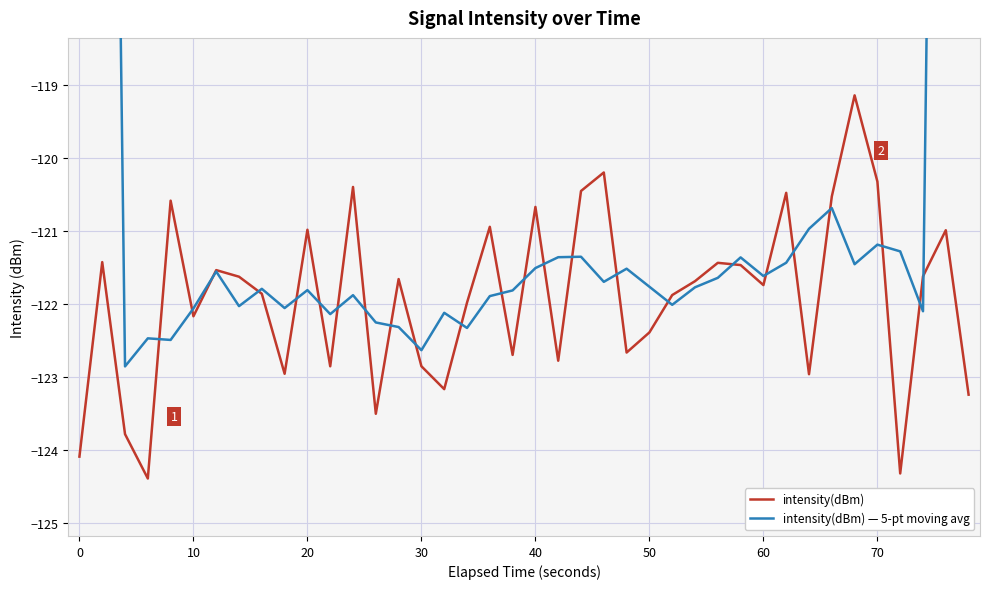

Rank the series by their maximum value, from highest to lowest.

intensity(dBm) — 5-pt moving avg, intensity(dBm)